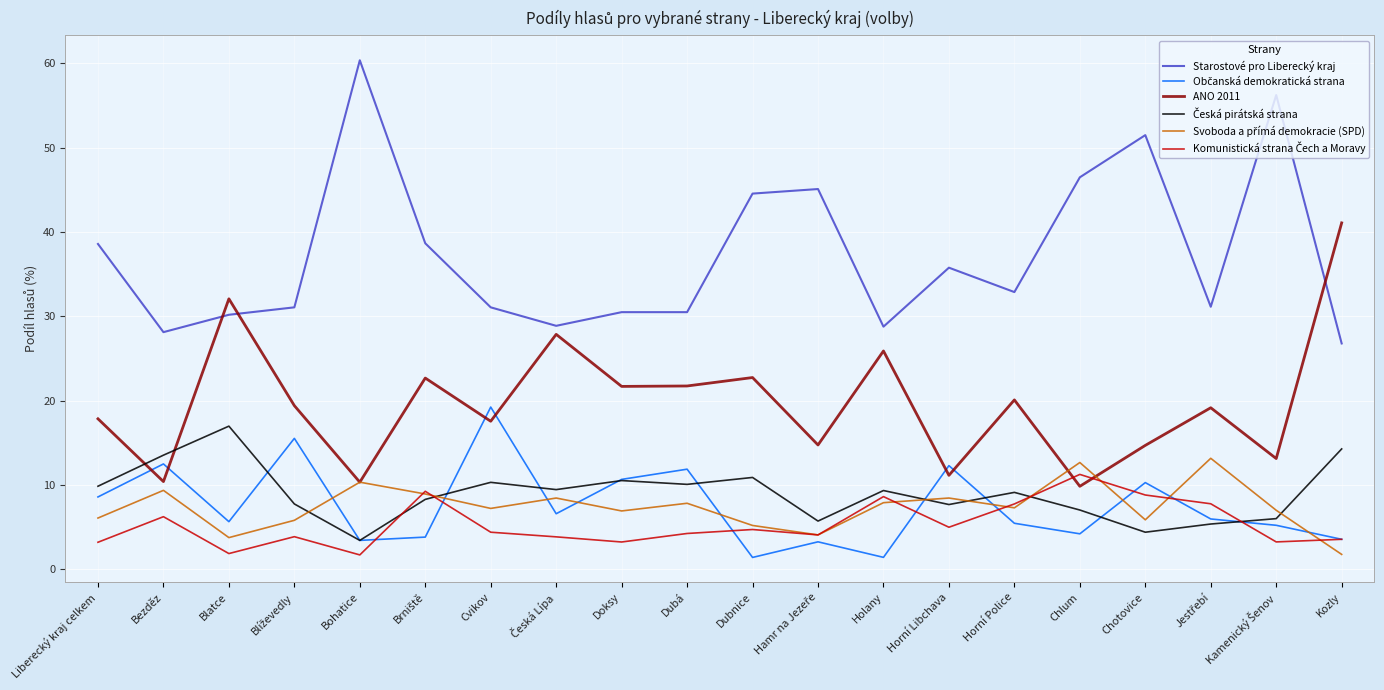

Which series changed the most between Bezděz and Dubnice?

Starostové pro Liberecký kraj